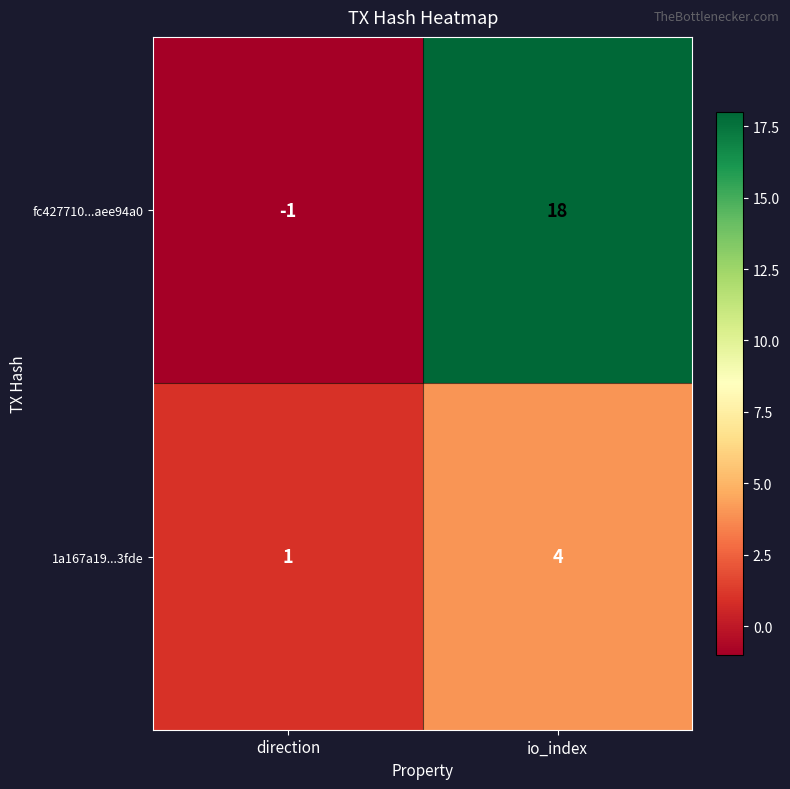

How many data points in fc427710...aee94a0 are less than 18?

1